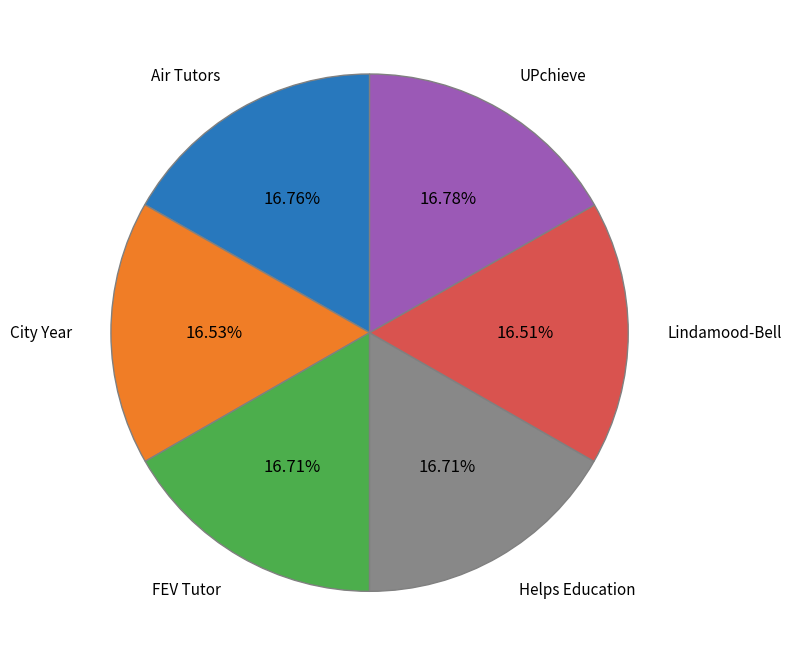

Is there any slice that represents more than half of the pie?

No